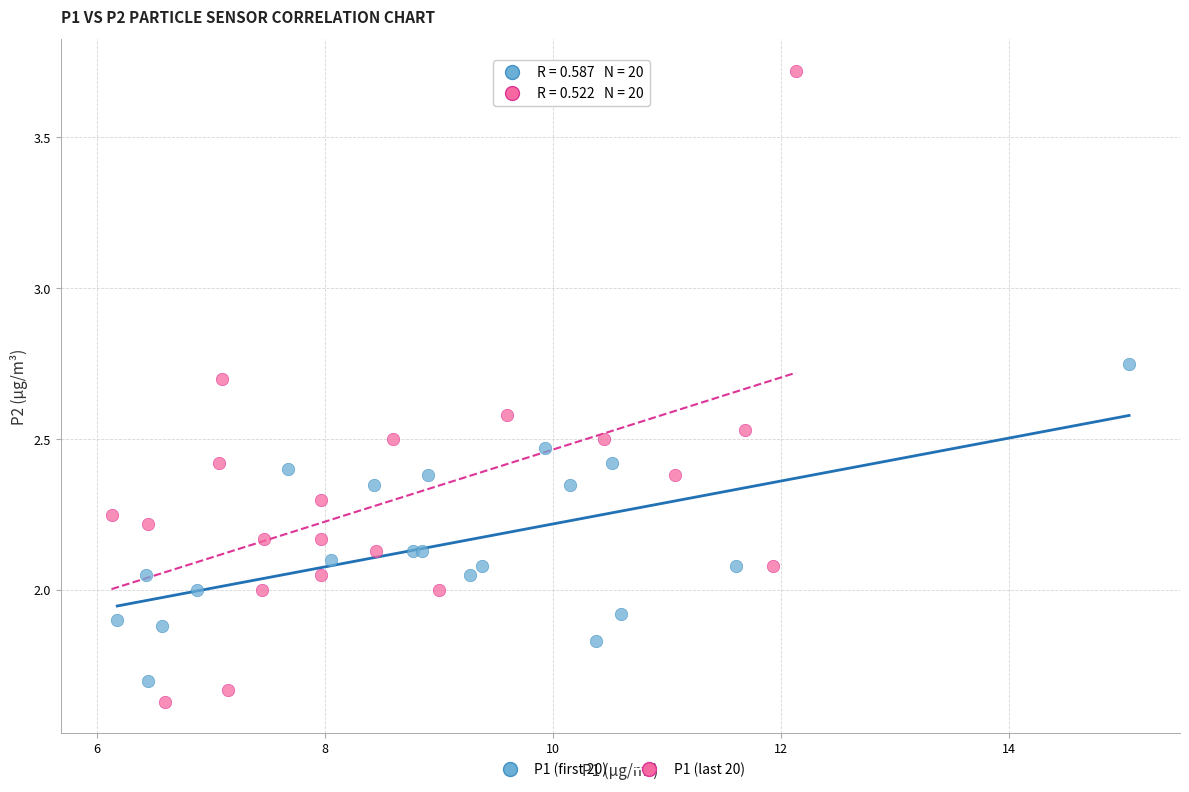

Which series contains the lowest Y value?

P1 (last 20)